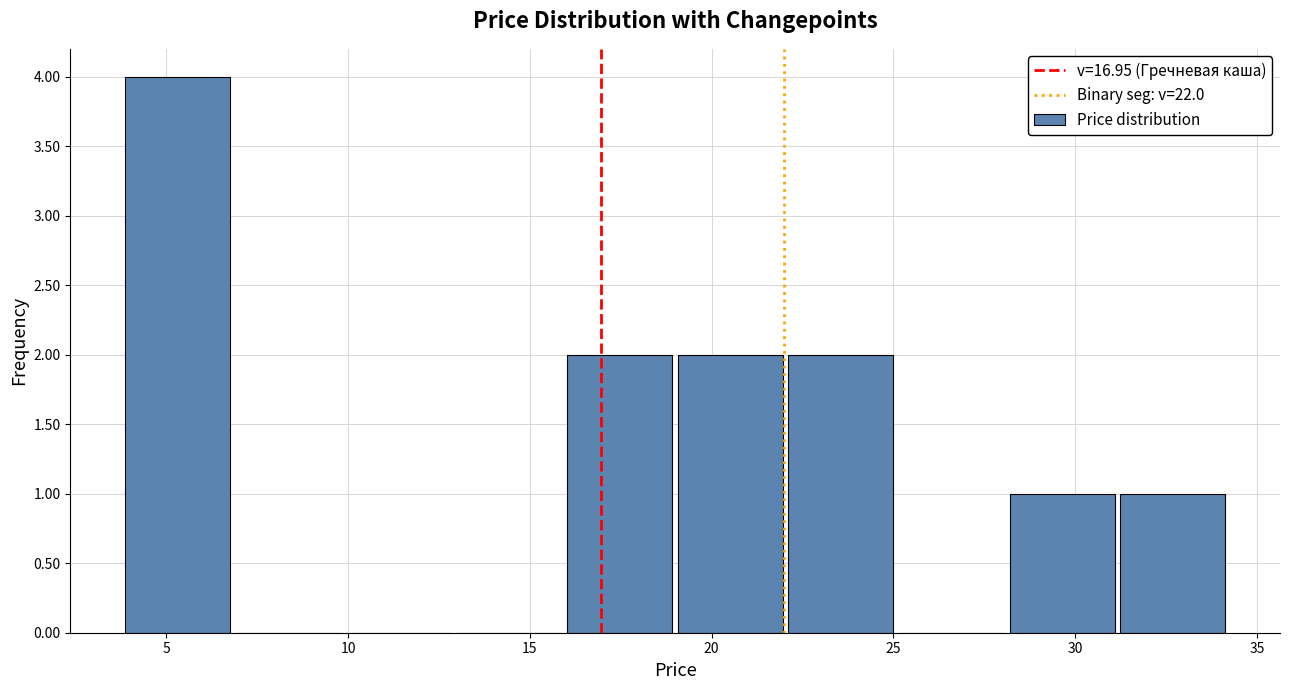

Reading left to right, list every bar in this chart as the range it spans on the x-axis followed by its height. Neither the bar edges nor the heights are printed on the chart, so give them approximately, as read against the axes.

4 to 7: 4
7 to 10: 0
10 to 13: 0
13 to 16: 0
16 to 19: 2
19 to 22: 2
22 to 25: 2
25 to 28: 0
28 to 31: 1
31 to 34: 1